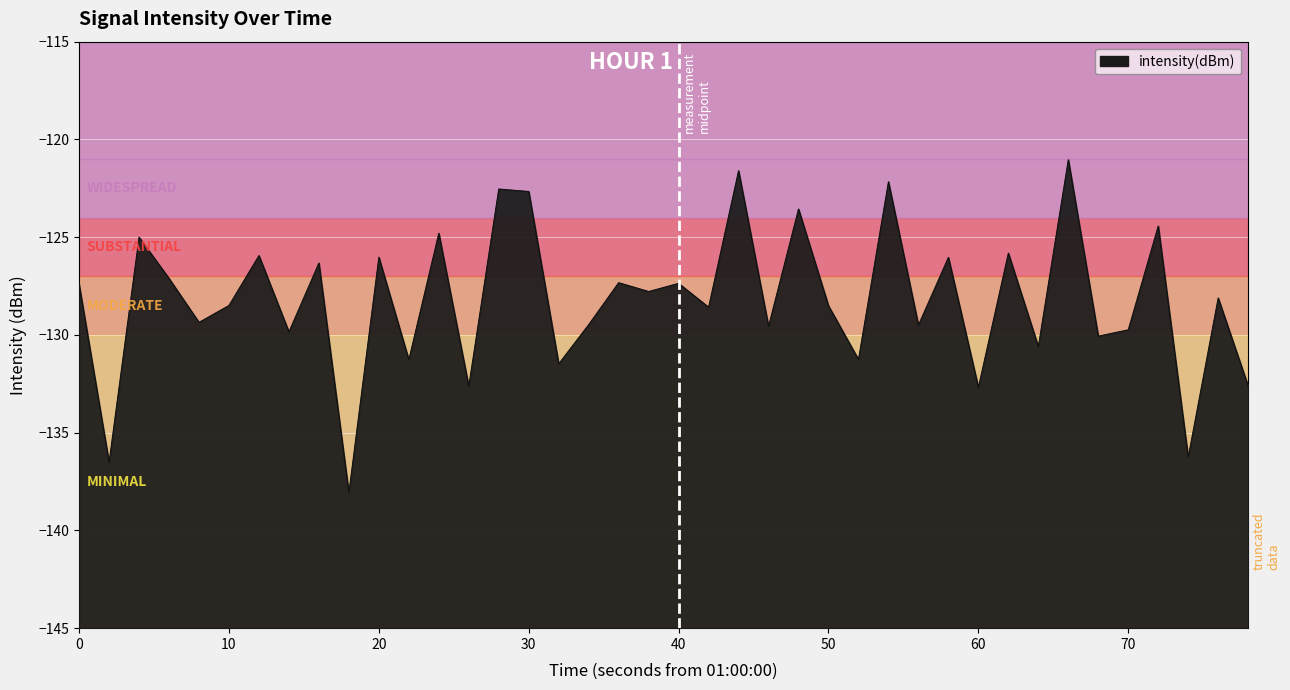

Reading left to right, transcribe all the data shown in this chart.

-127.4	-136.5	-125.0	-127.1	-129.4	-128.5	-125.9	-129.8	-126.3	-138.1	-126.0	-131.3	-124.8	-132.6	-122.5	-122.7	-131.5	-129.5	-127.3	-127.8	-127.4	-128.6	-121.6	-129.6	-123.6	-128.5	-131.3	-122.2	-129.5	-126.0	-132.7	-125.8	-130.6	-121.0	-130.1	-129.7	-124.4	-136.3	-128.1	-132.6